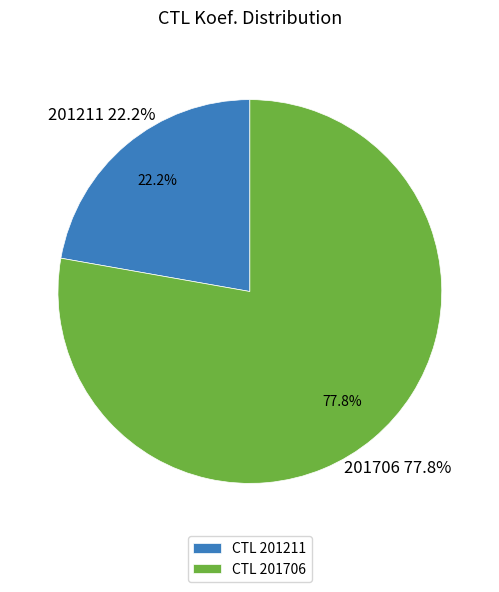

Is there any slice that represents more than half of the pie?

Yes